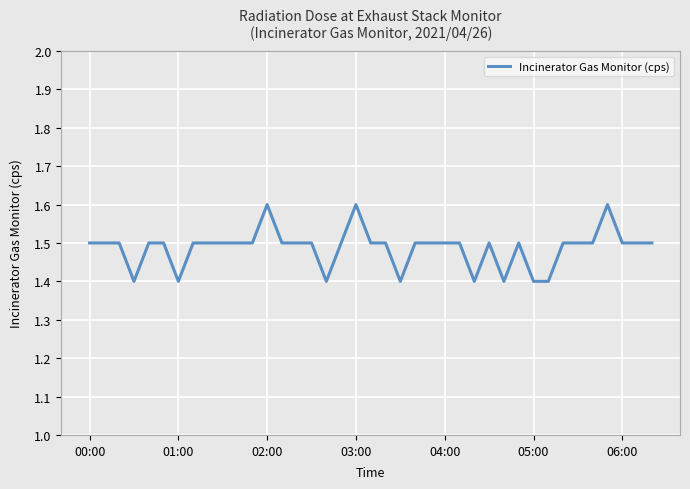

What is the minimum value shown in the chart?

1.4